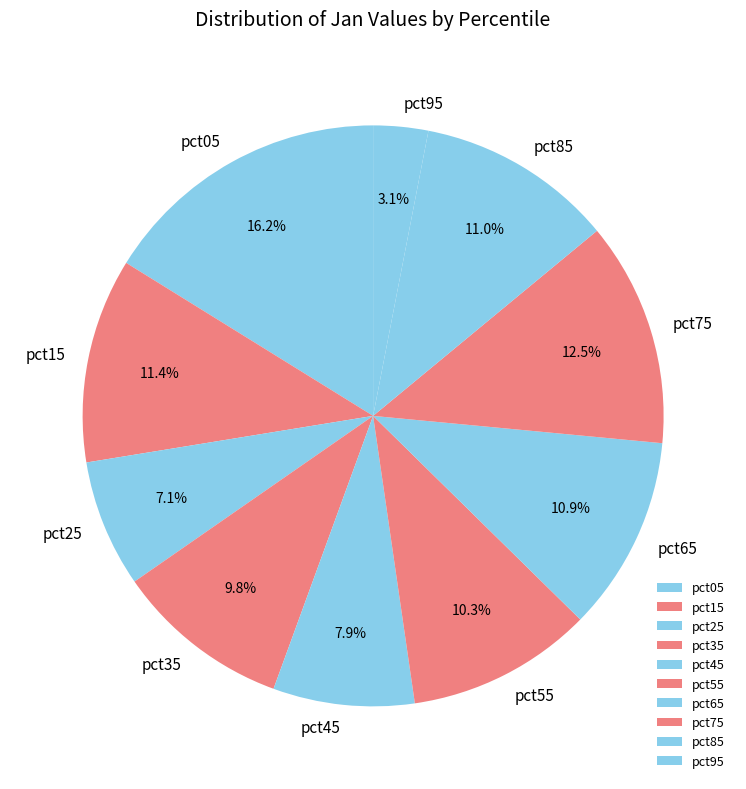

Between pct35 and pct95, which is larger?

pct35